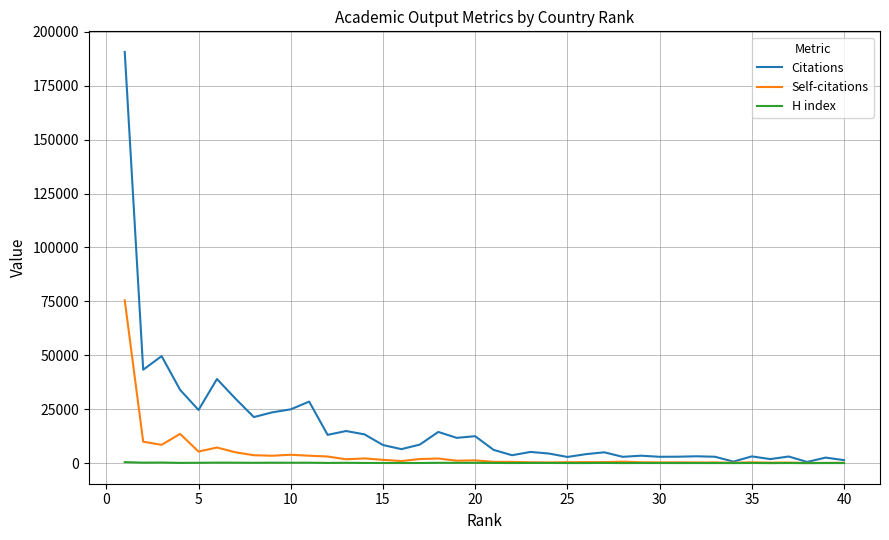

Which series has the widest spread of values?

Citations